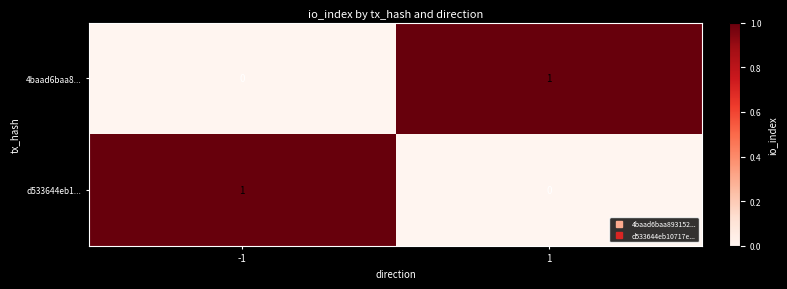

The 4baad6baa8... series shows 2 at 1. True or false?

False